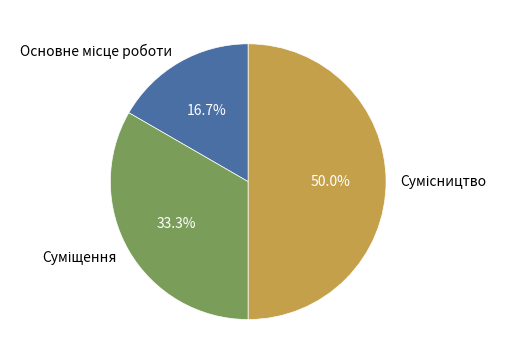

To the nearest percent, what percentage of the pie is Основне місце роботи?

17%